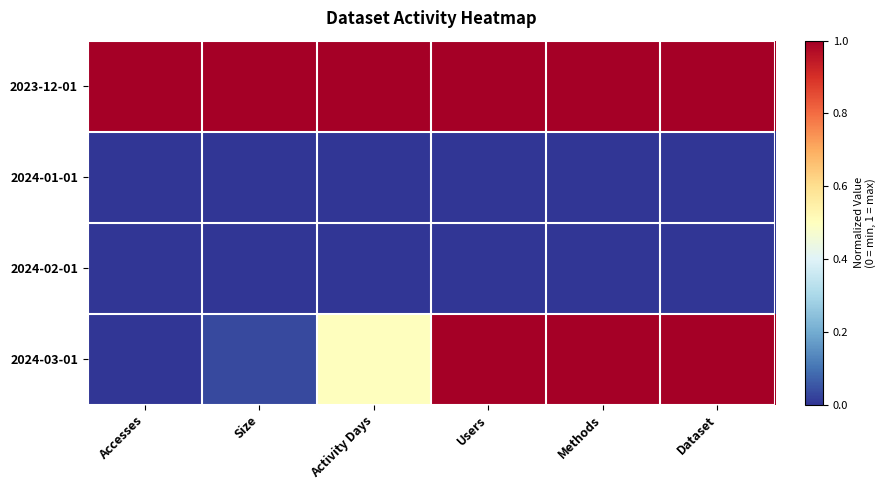

Reading left to right, list all the values displayed in this chart.

2023-12-01: Accesses=1.0	Size=1.0	Activity Days=1.0	Users=1.0	Methods=1.0	Dataset=1.0
2024-01-01: Accesses=0.0	Size=0.0	Activity Days=0.0	Users=0.0	Methods=0.0	Dataset=0.0
2024-02-01: Accesses=0.0	Size=0.0	Activity Days=0.0	Users=0.0	Methods=0.0	Dataset=0.0
2024-03-01: Accesses=0.0	Size=0.0	Activity Days=0.5	Users=1.0	Methods=1.0	Dataset=1.0